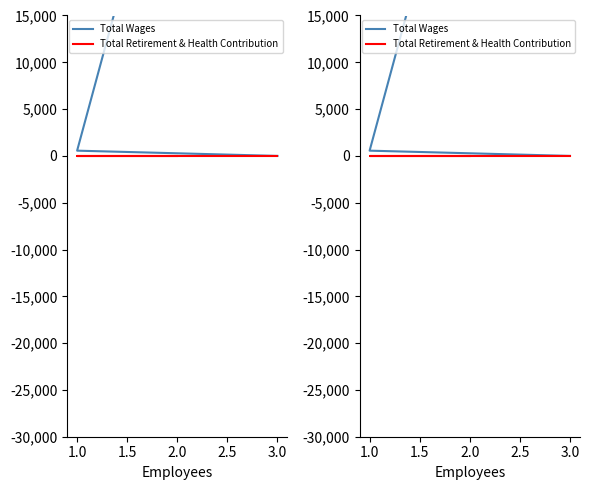

What is the maximum value shown in the chart?

40060